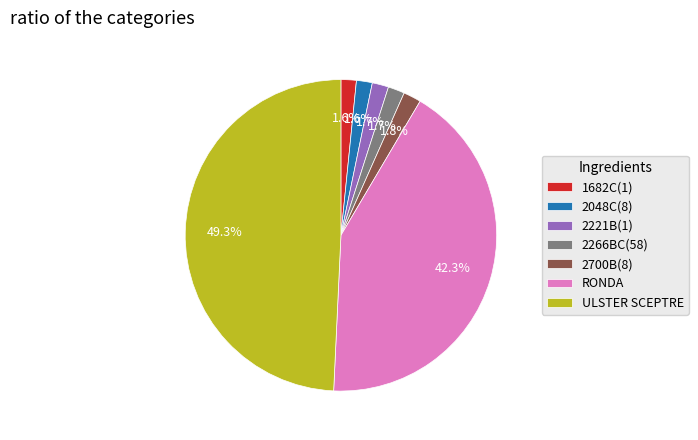

How many slices are in this pie chart?

7